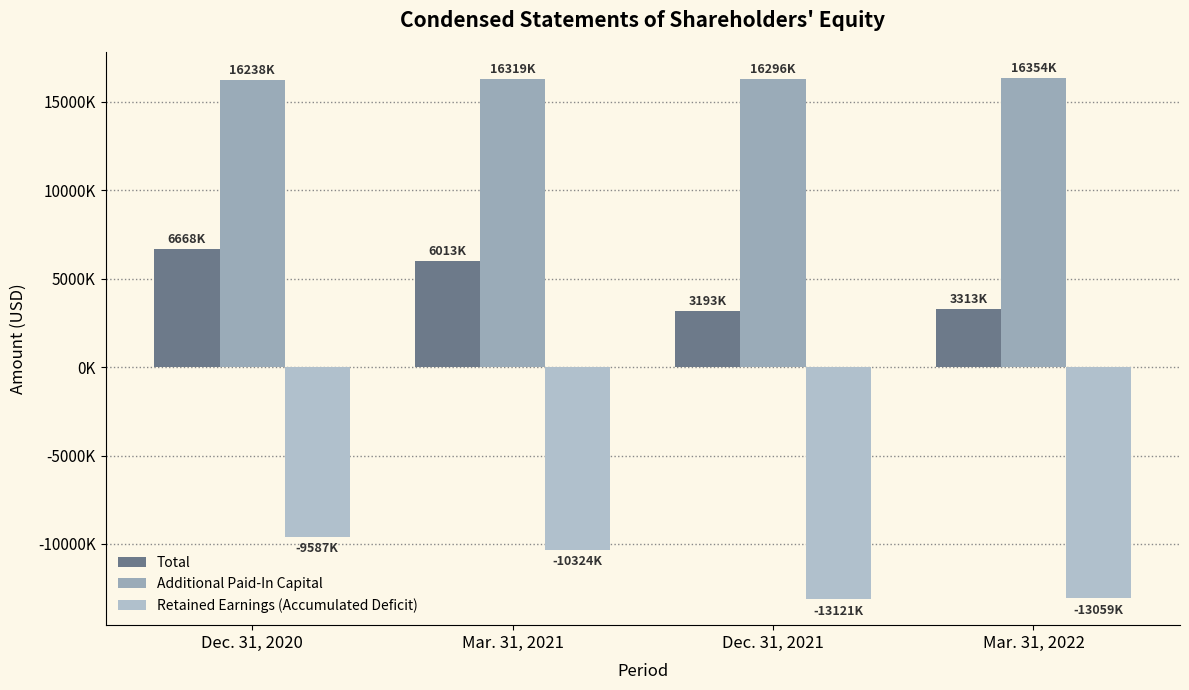

Does the chart contain any negative values?

Yes